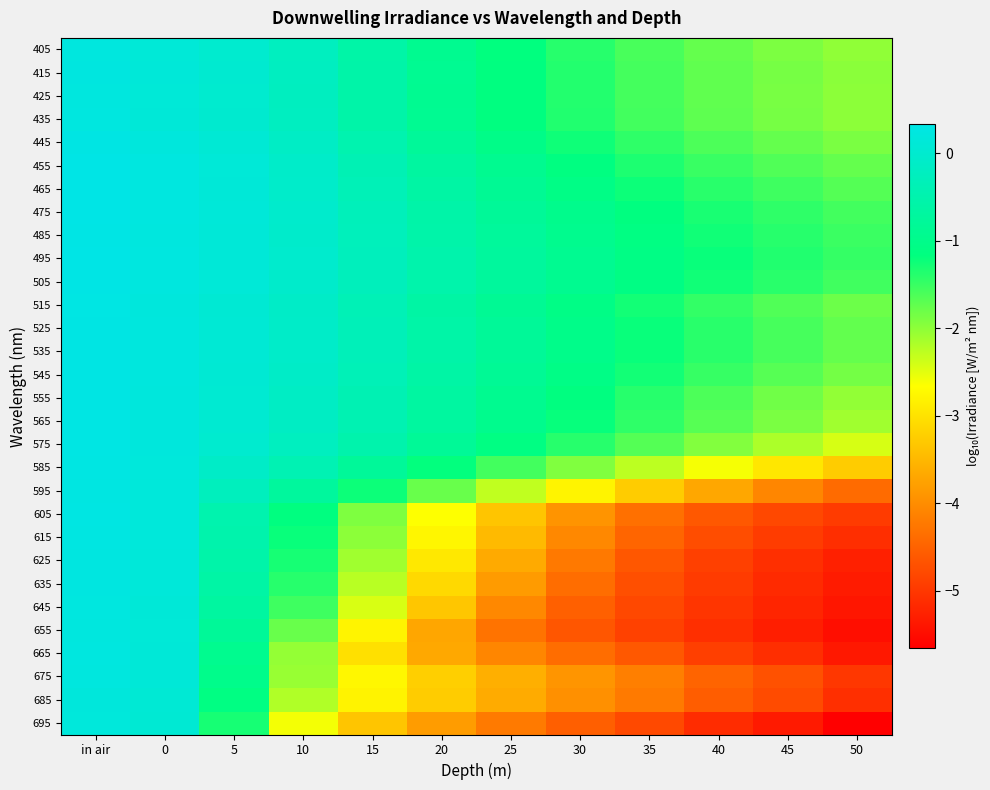

Reading left to right, what are all the values shown in this chart?

405: in air=0.2	0=0.1	5=-0.0	10=-0.2	15=-0.6	20=-0.9	25=-1.2	30=-1.4	35=-1.6	40=-1.8	45=-1.9	50=-2.0
415: in air=0.2	0=0.1	5=0.0	10=-0.2	15=-0.6	20=-0.9	25=-1.1	30=-1.4	35=-1.6	40=-1.7	45=-1.9	50=-2.0
425: in air=0.2	0=0.1	5=0.0	10=-0.2	15=-0.6	20=-0.9	25=-1.2	30=-1.4	35=-1.6	40=-1.7	45=-1.9	50=-2.0
435: in air=0.2	0=0.1	5=0.0	10=-0.2	15=-0.6	20=-0.9	25=-1.1	30=-1.4	35=-1.6	40=-1.7	45=-1.9	50=-2.0
445: in air=0.3	0=0.2	5=0.1	10=-0.1	15=-0.5	20=-0.8	25=-1.0	30=-1.2	35=-1.4	40=-1.6	45=-1.8	50=-1.9
455: in air=0.3	0=0.2	5=0.1	10=-0.1	15=-0.4	20=-0.7	25=-0.9	30=-1.1	35=-1.3	40=-1.5	45=-1.6	50=-1.8
465: in air=0.3	0=0.2	5=0.1	10=-0.1	15=-0.4	20=-0.6	25=-0.9	30=-1.1	35=-1.2	40=-1.4	45=-1.5	50=-1.7
475: in air=0.3	0=0.2	5=0.1	10=-0.0	15=-0.3	20=-0.6	25=-0.8	30=-1.0	35=-1.2	40=-1.3	45=-1.4	50=-1.6
485: in air=0.3	0=0.2	5=0.1	10=-0.0	15=-0.3	20=-0.5	25=-0.8	30=-0.9	35=-1.1	40=-1.3	45=-1.4	50=-1.5
495: in air=0.3	0=0.2	5=0.1	10=-0.0	15=-0.3	20=-0.5	25=-0.7	30=-0.9	35=-1.1	40=-1.2	45=-1.4	50=-1.5
505: in air=0.3	0=0.2	5=0.1	10=-0.0	15=-0.3	20=-0.5	25=-0.7	30=-0.9	35=-1.1	40=-1.3	45=-1.4	50=-1.5
515: in air=0.3	0=0.2	5=0.1	10=-0.1	15=-0.4	20=-0.6	25=-0.9	30=-1.1	35=-1.3	40=-1.5	45=-1.6	50=-1.8
525: in air=0.3	0=0.2	5=0.1	10=-0.1	15=-0.3	20=-0.6	25=-0.8	30=-1.0	35=-1.2	40=-1.4	45=-1.6	50=-1.7
535: in air=0.3	0=0.2	5=0.1	10=-0.1	15=-0.3	20=-0.6	25=-0.8	30=-1.0	35=-1.2	40=-1.4	45=-1.6	50=-1.7
545: in air=0.3	0=0.2	5=0.1	10=-0.1	15=-0.4	20=-0.6	25=-0.8	30=-1.1	35=-1.3	40=-1.5	45=-1.7	50=-1.9
555: in air=0.3	0=0.2	5=0.0	10=-0.1	15=-0.4	20=-0.7	25=-0.9	30=-1.2	35=-1.4	40=-1.6	45=-1.8	50=-2.0
565: in air=0.3	0=0.2	5=0.0	10=-0.2	15=-0.4	20=-0.7	25=-1.0	30=-1.2	35=-1.4	40=-1.7	45=-1.9	50=-2.1
575: in air=0.3	0=0.2	5=-0.0	10=-0.2	15=-0.5	20=-0.8	25=-1.1	30=-1.4	35=-1.7	40=-1.9	45=-2.2	50=-2.4
585: in air=0.3	0=0.2	5=-0.1	10=-0.4	15=-0.8	20=-1.2	25=-1.6	30=-1.9	35=-2.3	40=-2.6	45=-2.9	50=-3.2
595: in air=0.3	0=0.2	5=-0.3	10=-0.7	15=-1.2	20=-1.8	25=-2.3	30=-2.8	35=-3.3	40=-3.7	45=-4.1	50=-4.4
605: in air=0.3	0=0.2	5=-0.5	10=-1.2	15=-1.9	20=-2.7	25=-3.3	30=-3.9	35=-4.3	40=-4.6	45=-4.8	50=-5.0
615: in air=0.3	0=0.2	5=-0.5	10=-1.2	15=-2.0	20=-2.8	25=-3.5	30=-4.0	35=-4.5	40=-4.7	45=-4.9	50=-5.1
625: in air=0.3	0=0.2	5=-0.6	10=-1.3	15=-2.1	20=-2.9	25=-3.6	30=-4.2	35=-4.6	40=-4.9	45=-5.1	50=-5.3
635: in air=0.3	0=0.1	5=-0.6	10=-1.4	15=-2.3	20=-3.1	25=-3.8	30=-4.4	35=-4.7	40=-5.0	45=-5.1	50=-5.3
645: in air=0.2	0=0.1	5=-0.7	10=-1.5	15=-2.4	20=-3.3	25=-4.0	30=-4.5	35=-4.8	40=-5.0	45=-5.2	50=-5.4
655: in air=0.2	0=0.1	5=-0.8	10=-1.8	15=-2.8	20=-3.7	25=-4.3	30=-4.6	35=-4.9	40=-5.1	45=-5.3	50=-5.5
665: in air=0.2	0=0.1	5=-0.9	10=-2.0	15=-3.0	20=-3.7	25=-4.1	30=-4.4	35=-4.6	40=-4.9	45=-5.1	50=-5.4
675: in air=0.2	0=0.1	5=-1.0	10=-2.1	15=-2.7	20=-3.2	25=-3.6	30=-3.9	35=-4.2	40=-4.5	45=-4.7	50=-5.0
685: in air=0.2	0=0.1	5=-1.1	10=-2.2	15=-2.8	20=-3.3	25=-3.6	30=-4.0	35=-4.2	40=-4.5	45=-4.8	50=-5.1
695: in air=0.2	0=0.1	5=-1.3	10=-2.6	15=-3.3	20=-3.8	25=-4.2	30=-4.5	35=-4.8	40=-5.1	45=-5.3	50=-5.7